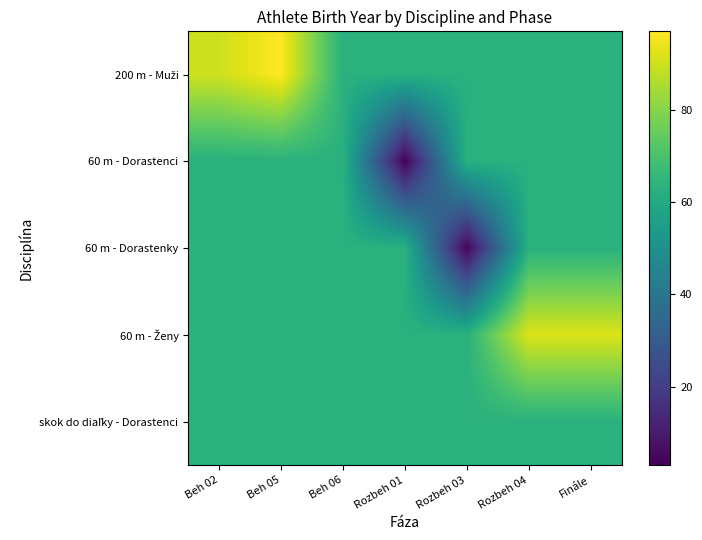

How many categories are shown in the chart?

7